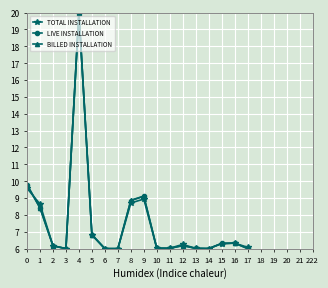

True or false: BILLED INSTALLATION has a value of 4.3 at 9.

False